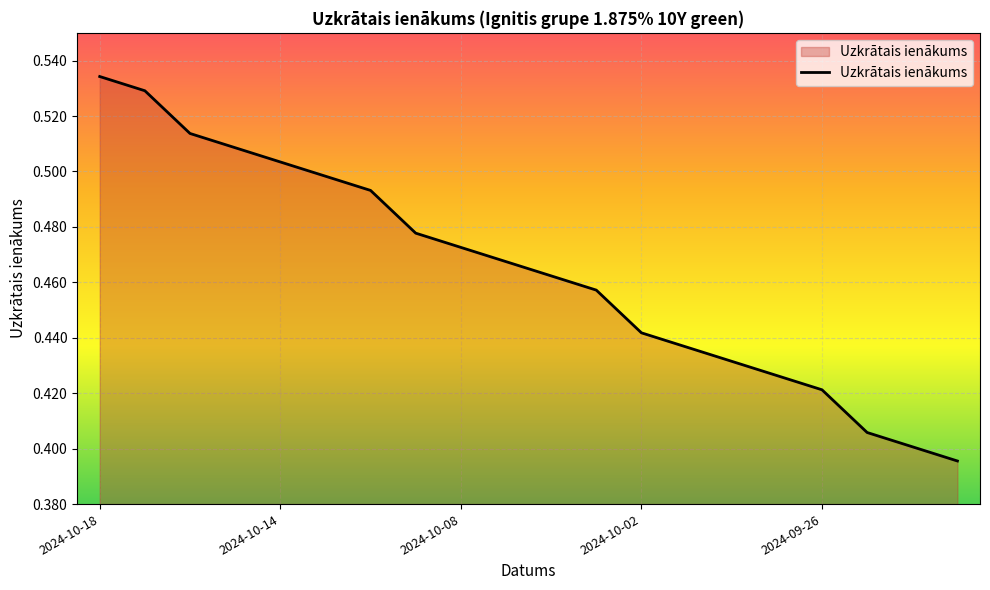

What is the smallest value displayed?

0.4